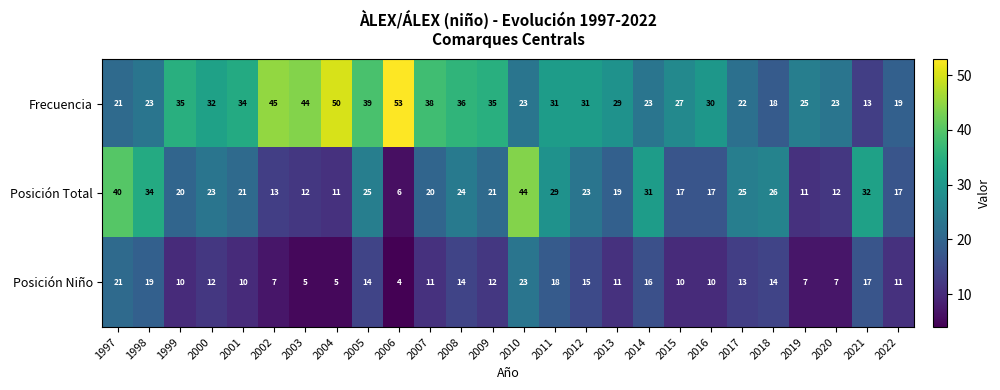

Count the number of data series in this chart.

3